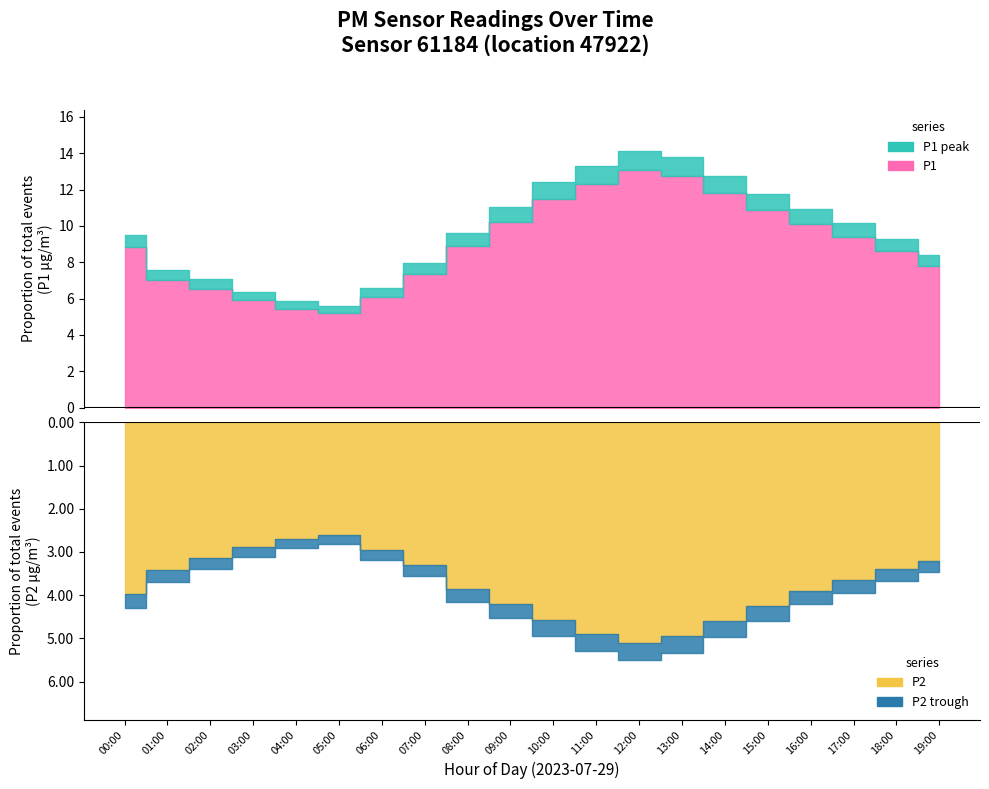

Reading right to left, list all the values displayed in this chart.

P1: 7.8	8.6	9.4	10.1	10.9	11.8	12.8	13.1	12.3	11.5	10.2	8.9	7.3	6.1	5.2	5.5	5.9	6.5	7.0	8.8
P2: 3.2	3.4	3.6	3.9	4.2	4.6	5.0	5.1	4.9	4.6	4.2	3.9	3.3	3.0	2.6	2.7	2.9	3.1	3.4	4.0